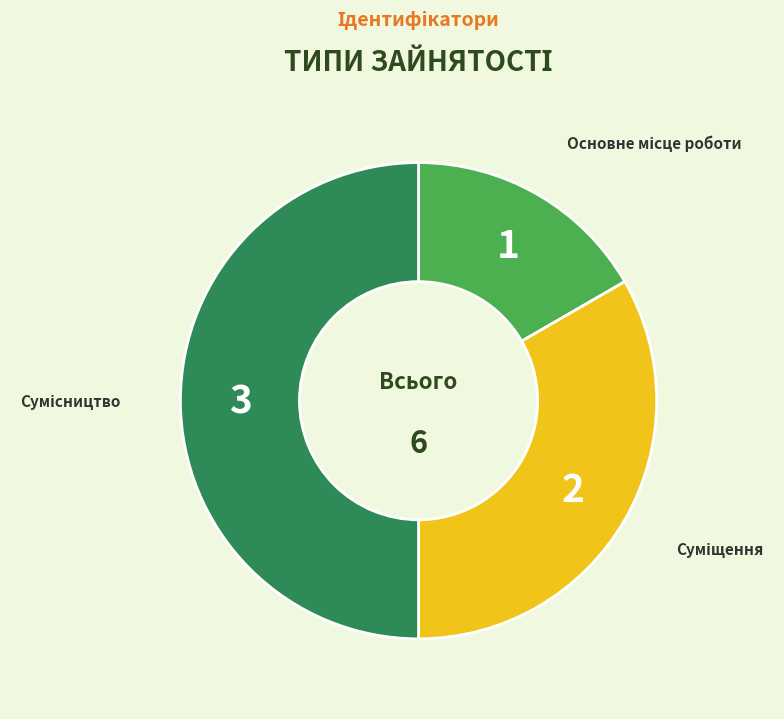

Is there a majority slice in this chart?

No